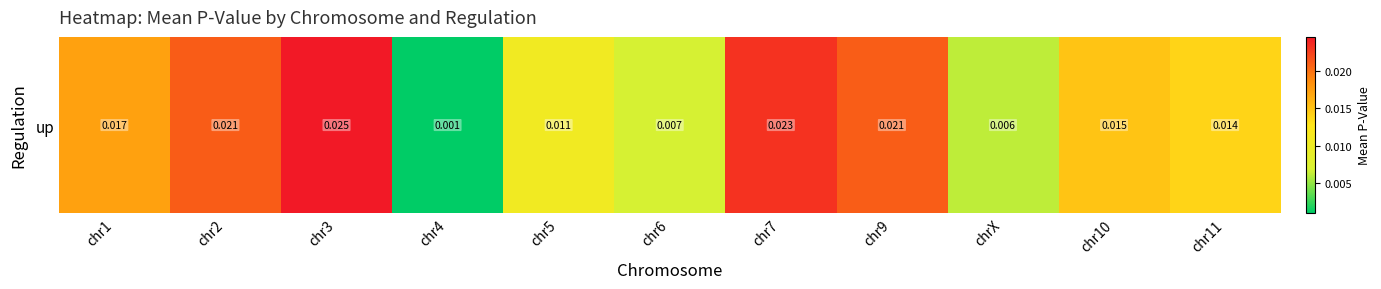

What is the sum of all values?

0.2